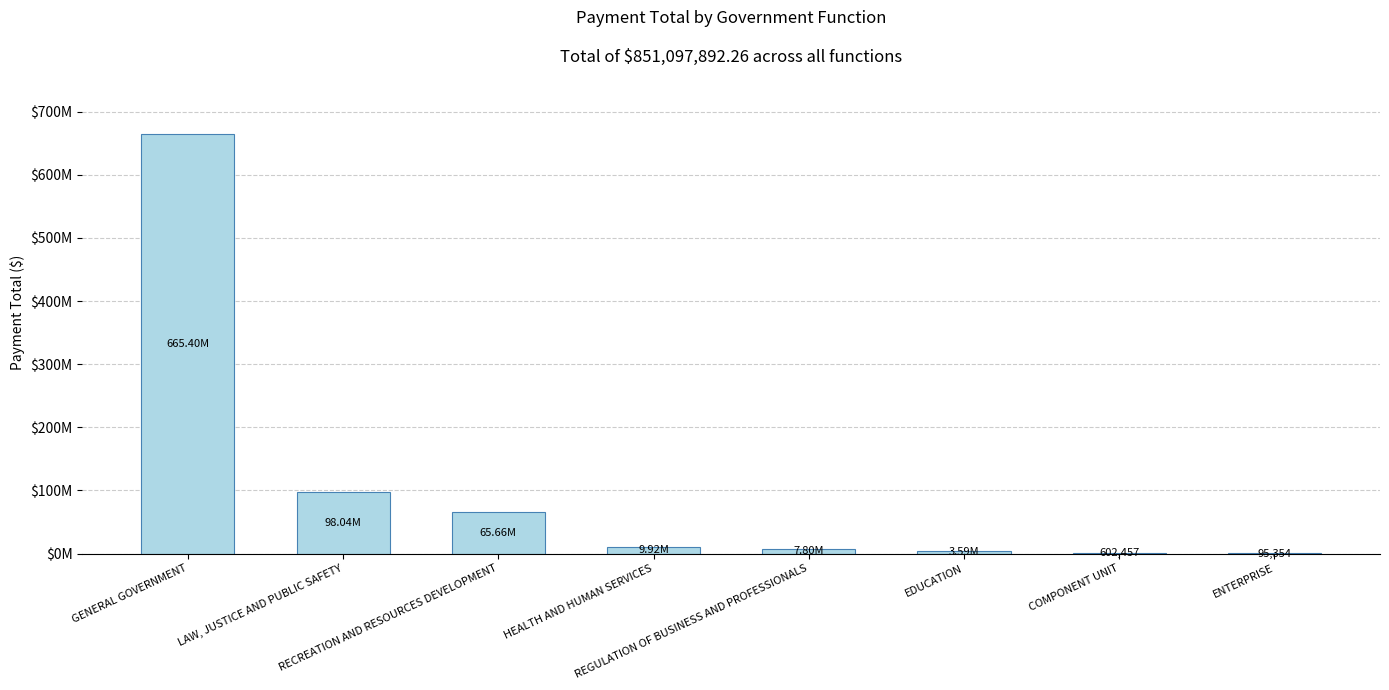

Are the bars horizontal?

No